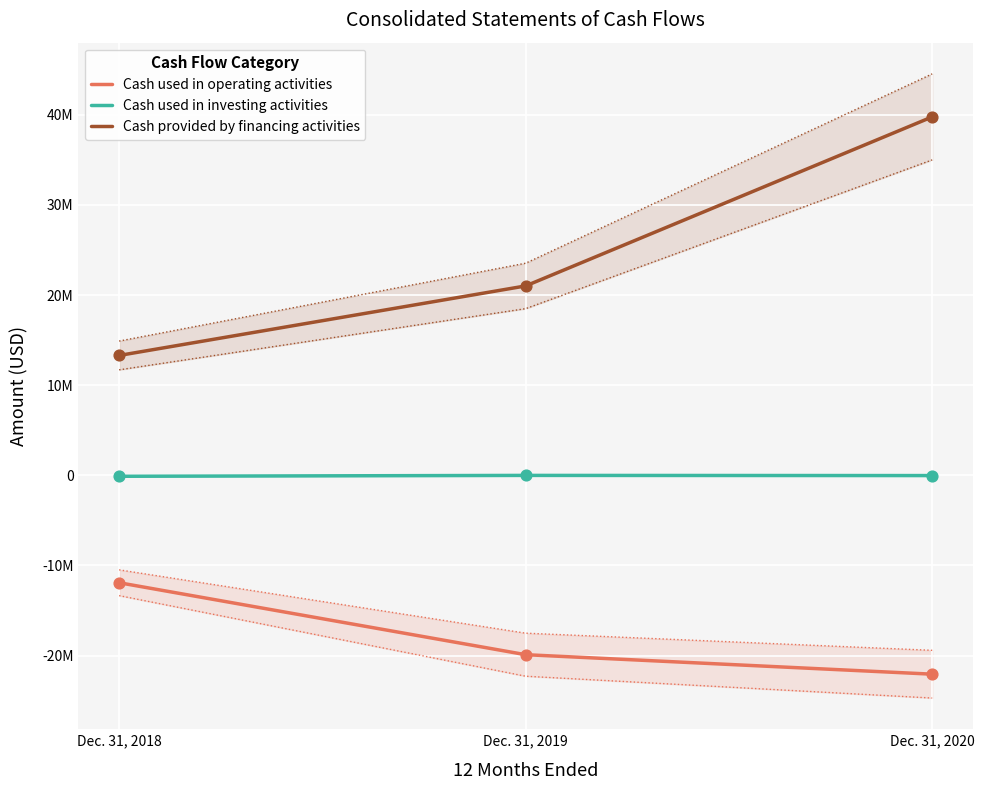

At how many categories does at least one series exceed -3898875?

3